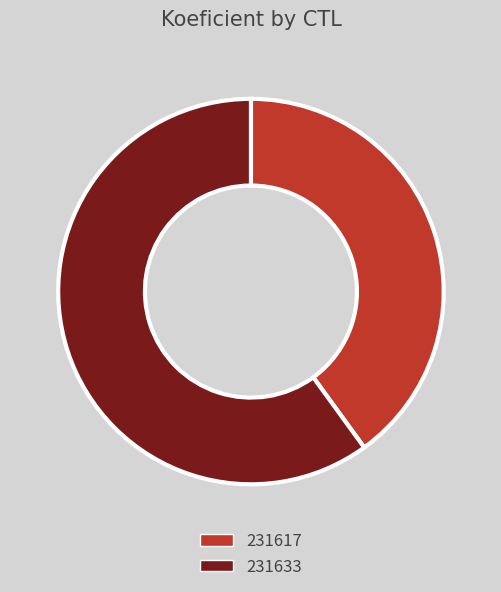

Approximately how many times larger is the value at 231617 compared to 231633?

0.7